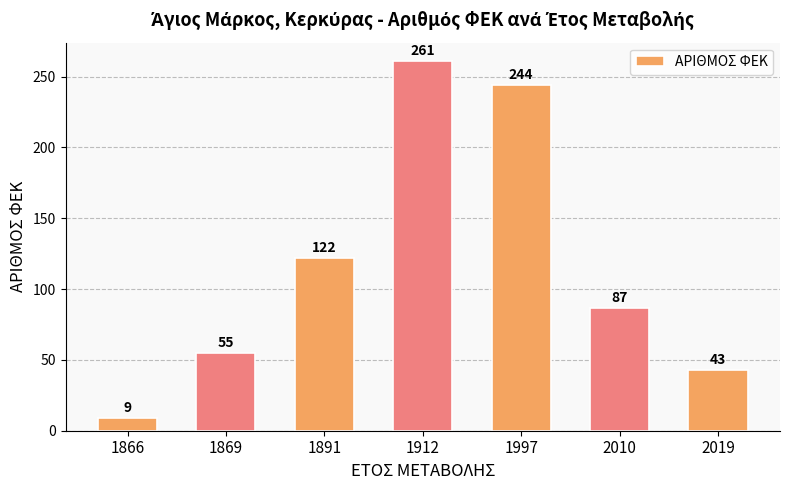

What is the approximate value at 1869?

55